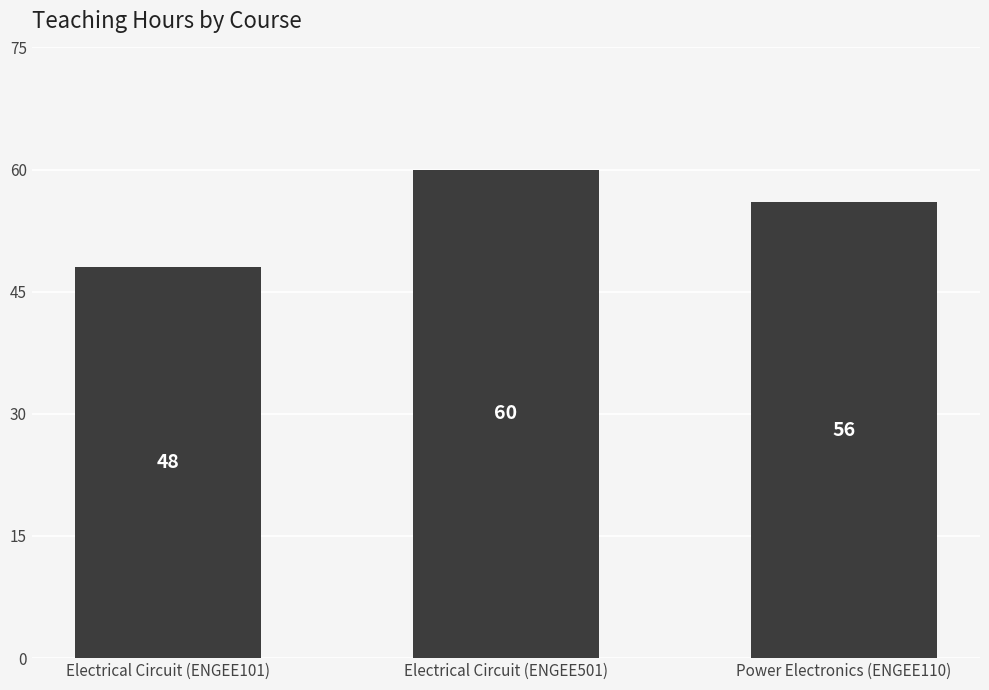

Reading left to right, extract all data points from this chart.

Electrical Circuit (ENGEE101)=48	Electrical Circuit (ENGEE501)=60	Power Electronics (ENGEE110)=56